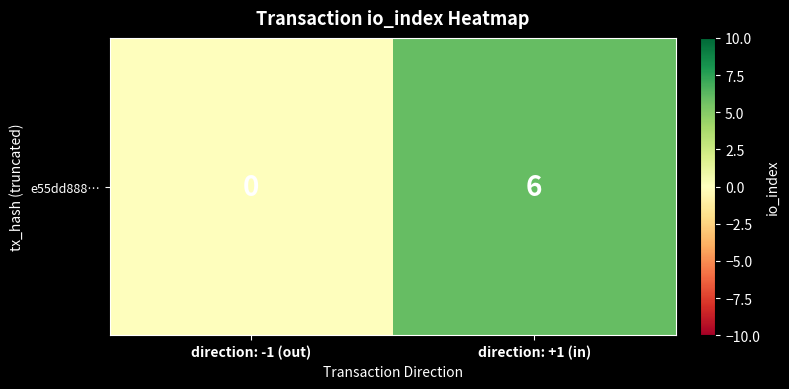

Count the values in the range 0 to 6.

2